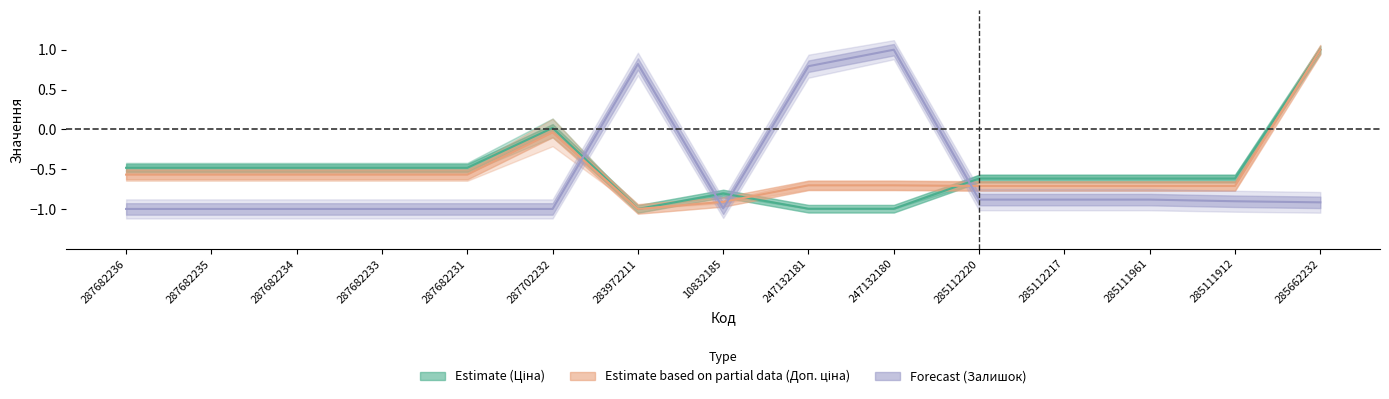

Between 247132180 and 287702232, which is larger?

287702232